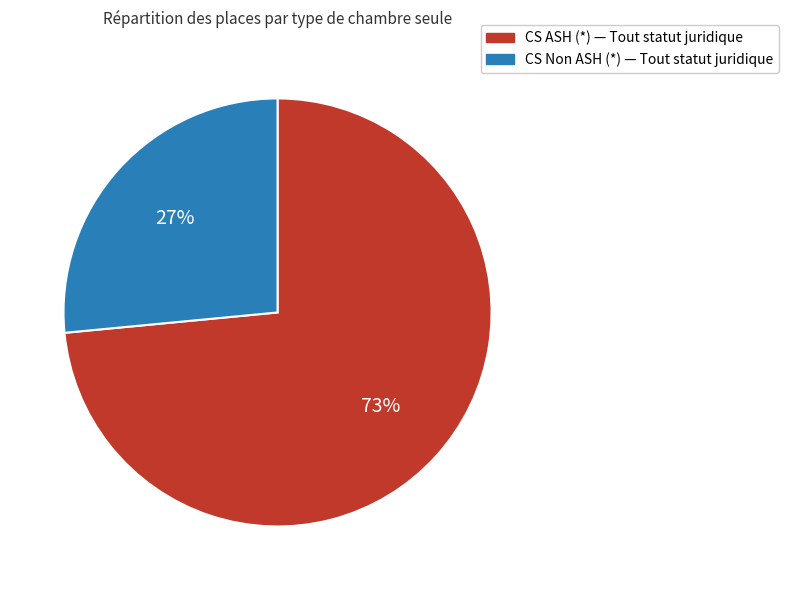

Is the sum of CS Non ASH (*) and CS ASH (*) greater than half?

Yes